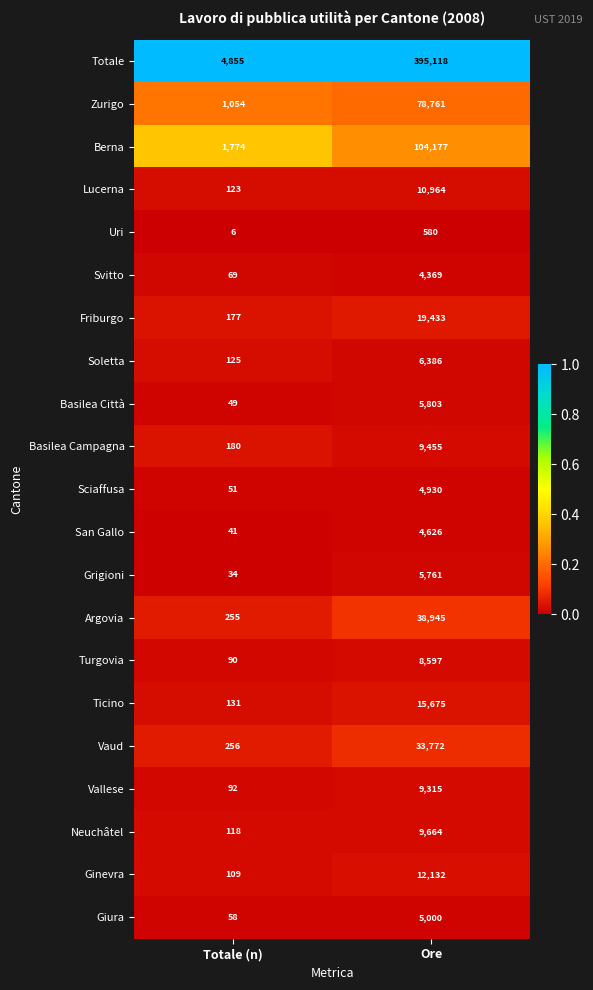

At which category is the sum across all series the highest?

Ore